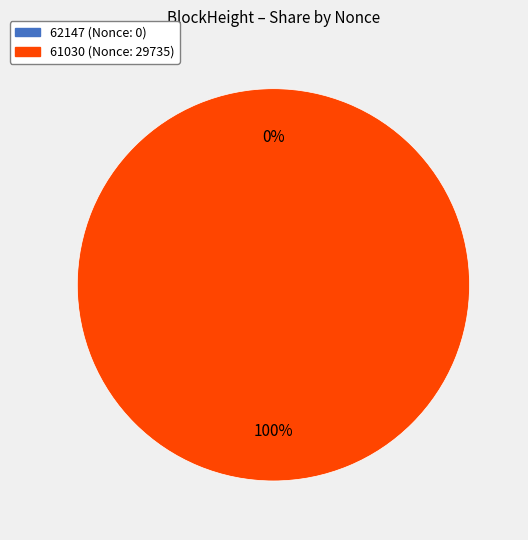

To the nearest percent, what is the difference between the 62147 and 61030 slice percentages?

100%